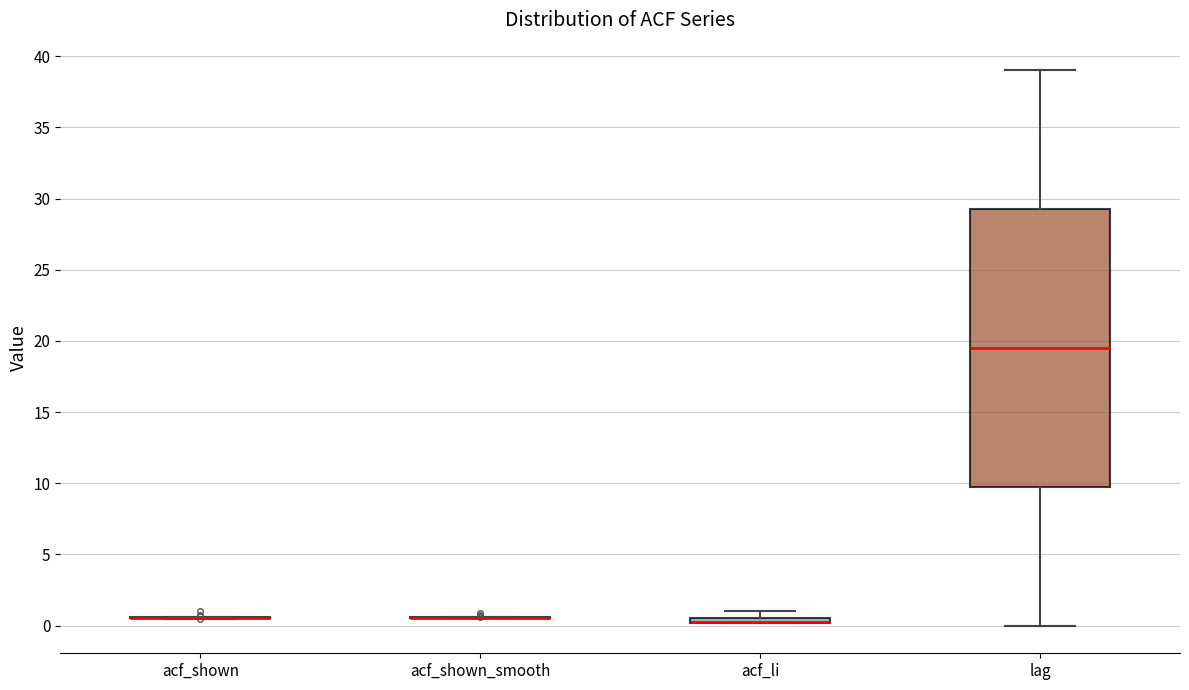

Which box is the tallest, from its lower edge to its upper edge?

lag